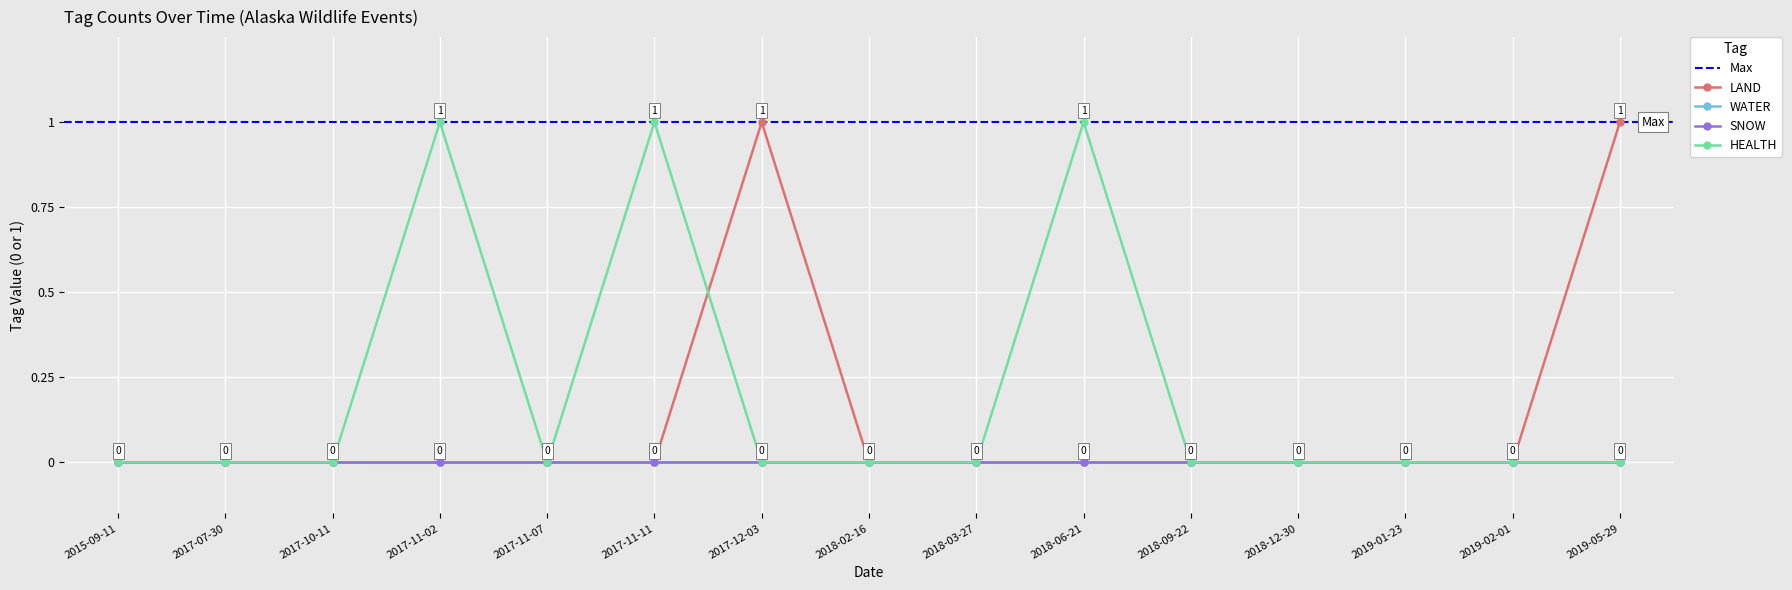

Between which two adjacent categories do LAND and HEALTH first intersect?

2017-11-11 and 2017-12-03